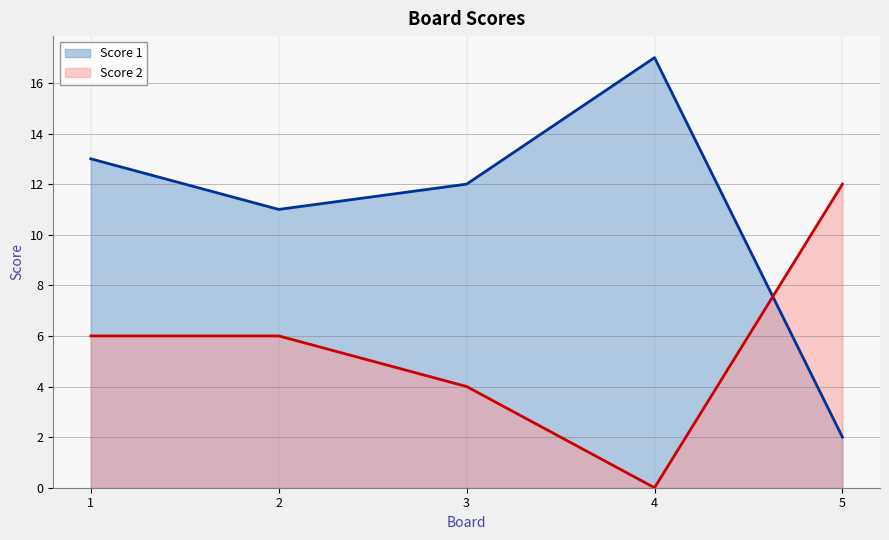

After their last crossing, which series has the higher values: Score 1 or Score 2?

Score 2